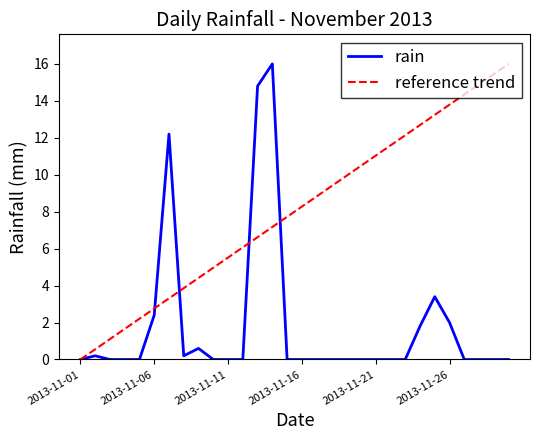

Rank the series by their average value, from highest to lowest.

reference trend, rain